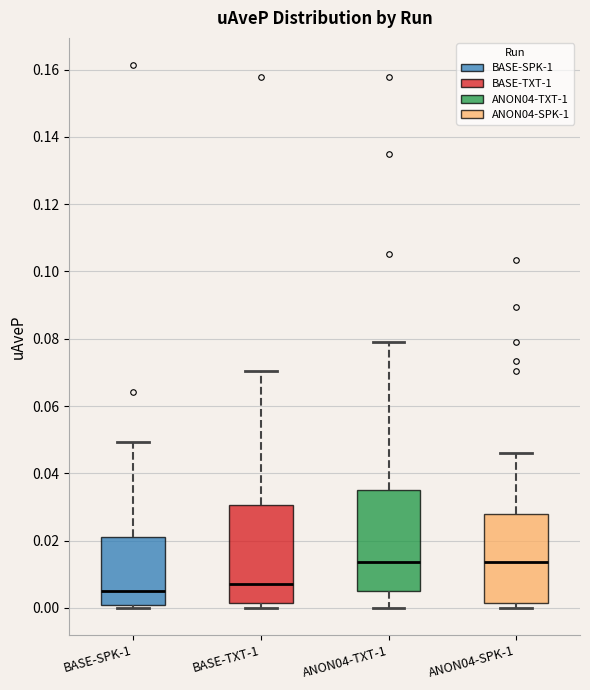

Reading left to right, transcribe this box plot: for each box, give where its median line is, the range the box spans, and where its two whiskers end, as read against the y-axis. The values are not printed on the chart, so give them approximately, as read against the axis.

BASE-SPK-1: median 0.004, box 0.000 to 0.020, whiskers 0.000 (just below the box's lower edge) to 0.050
BASE-TXT-1: median 0.008, box 0.002 to 0.030, whiskers 0.000 to 0.070
ANON04-TXT-1: median 0.014, box 0.004 to 0.034, whiskers 0.000 to 0.080
ANON04-SPK-1: median 0.014, box 0.002 to 0.028, whiskers 0.000 to 0.046